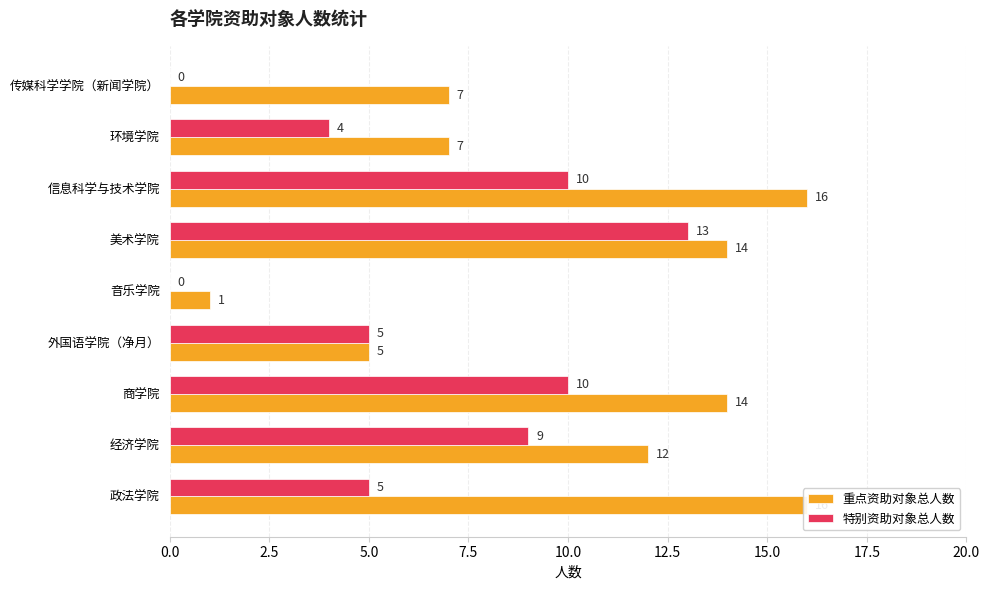

Count the 重点资助对象总人数 values in the range 7 to 14.

5